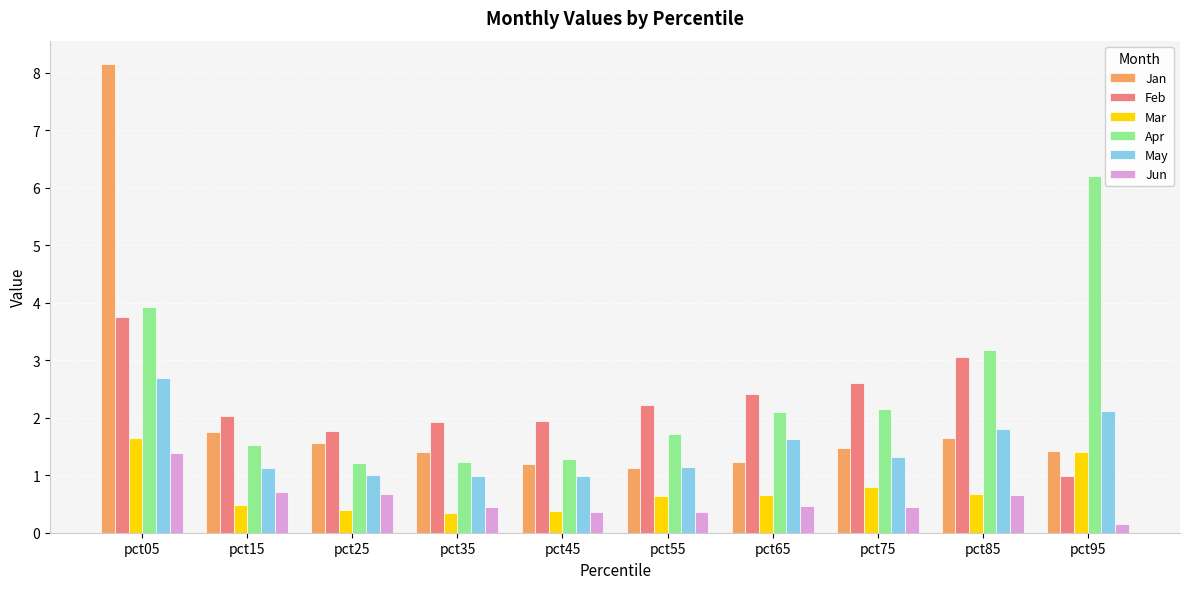

Which category has the lowest value across all series?

pct95